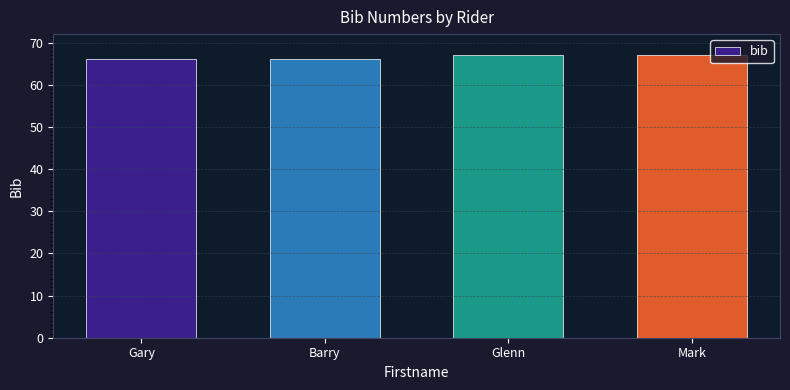

What value does the data have at Barry?

66